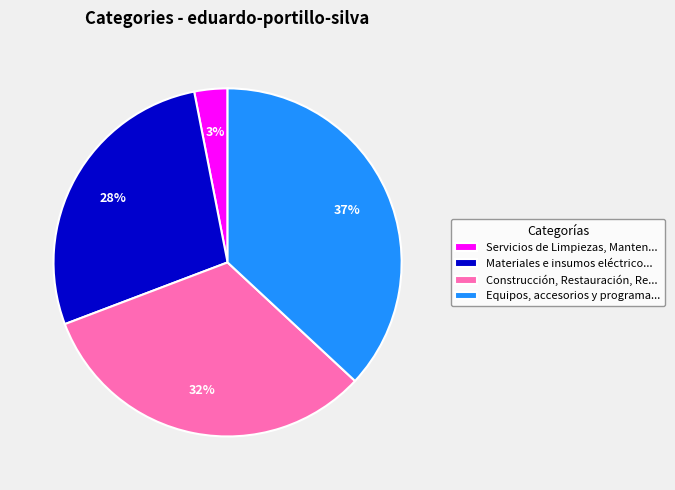

To the nearest percent, what is the difference between the Equipos, accesorios y programa... and Construcción, Restauración, Re... slice percentages?

5%